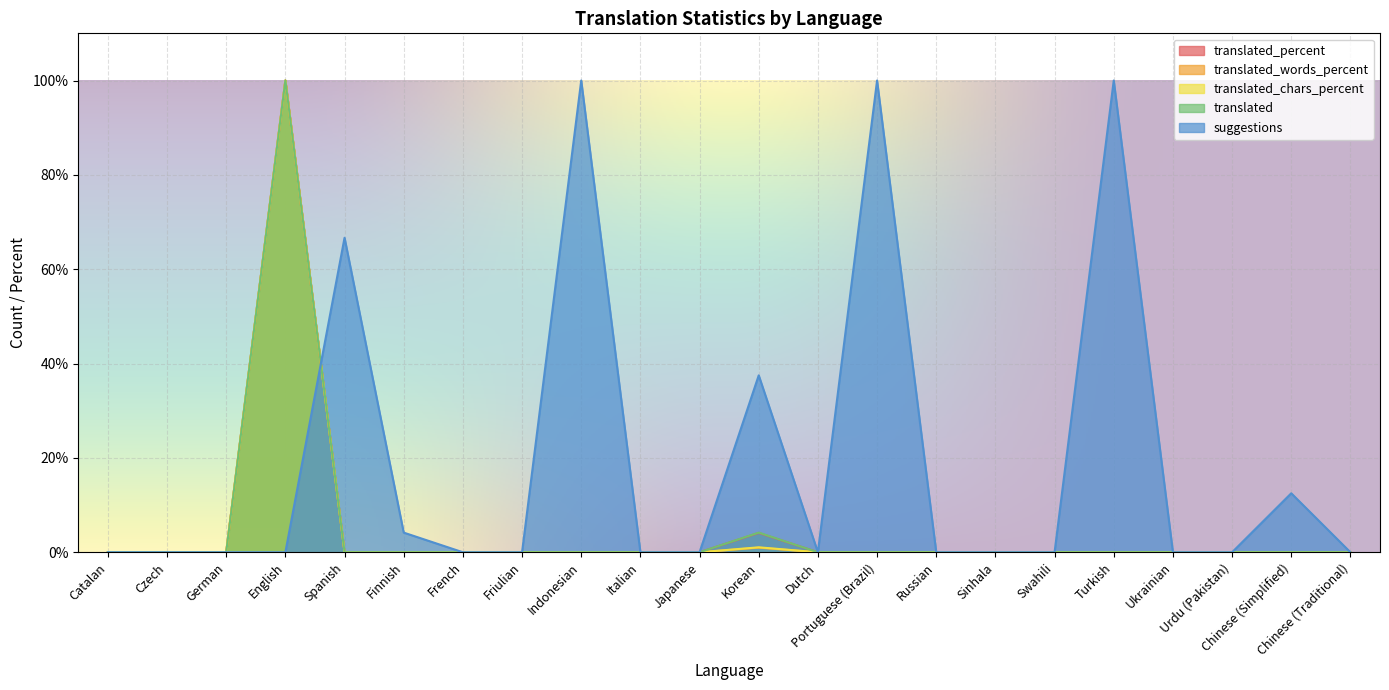

How many lines are shown in the chart?

5